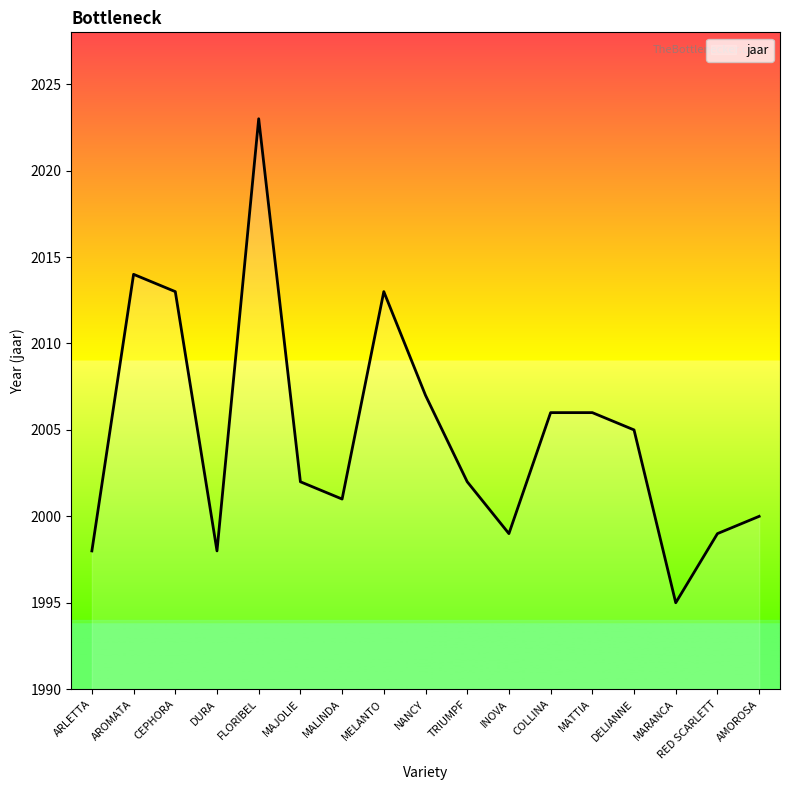

What is the sum of the values at MELANTO and INOVA?

4012